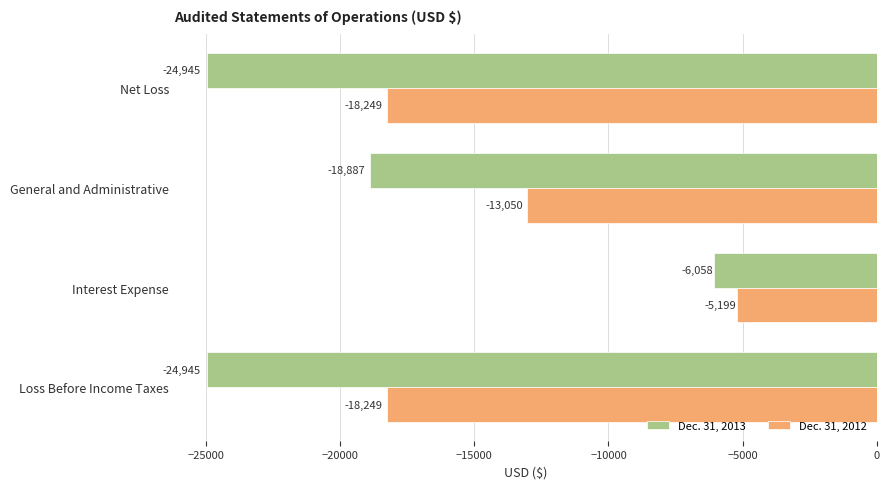

What is the difference between the maximum and minimum values in the Dec. 31, 2013 series?

18887